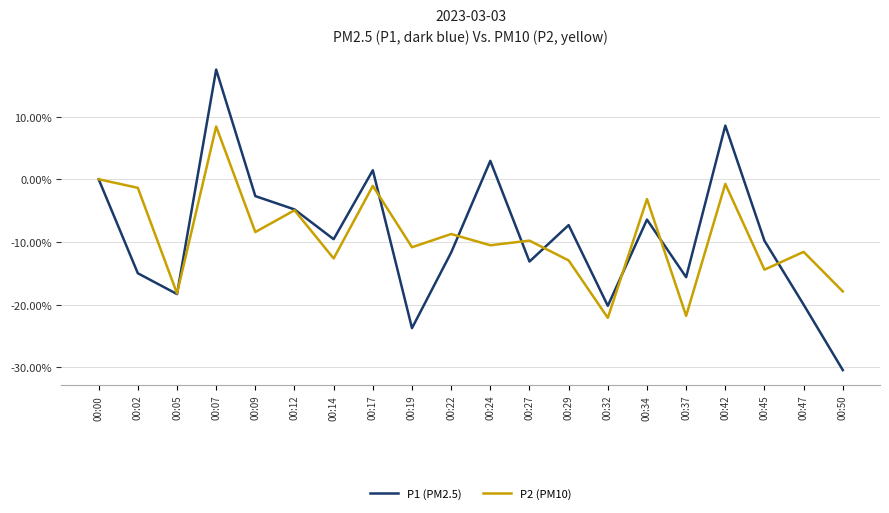

What are all the series names shown in the legend?

P1 (PM2.5), P2 (PM10)